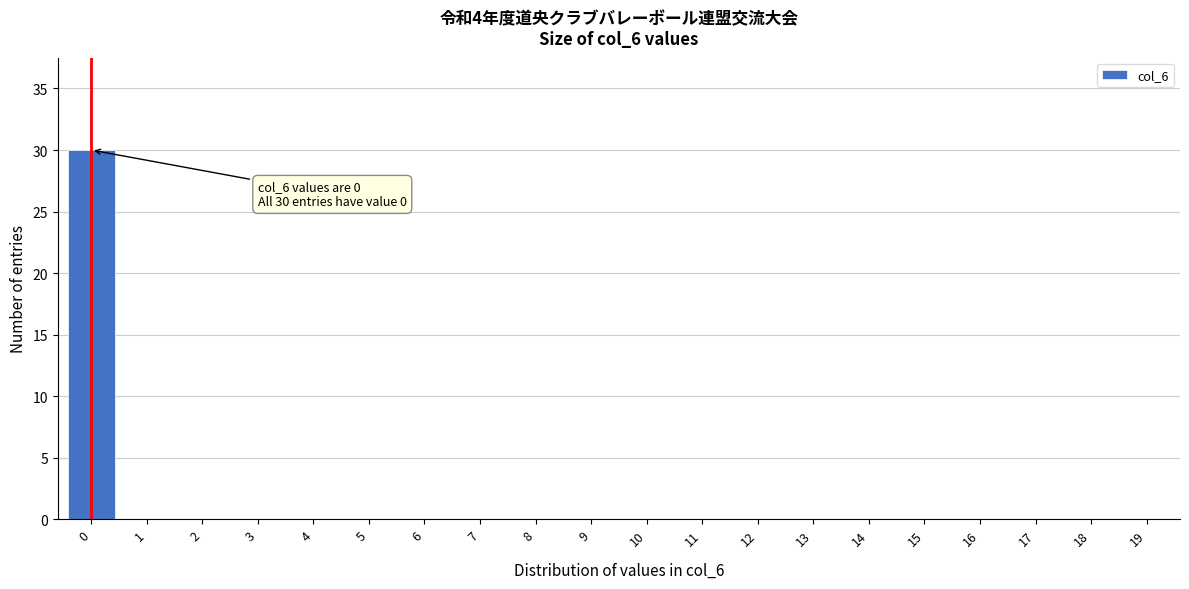

Reading left to right, list all the values displayed in this chart.

0=30	1=0	2=0	3=0	4=0	5=0	6=0	7=0	8=0	9=0	10=0	11=0	12=0	13=0	14=0	15=0	16=0	17=0	18=0	19=0